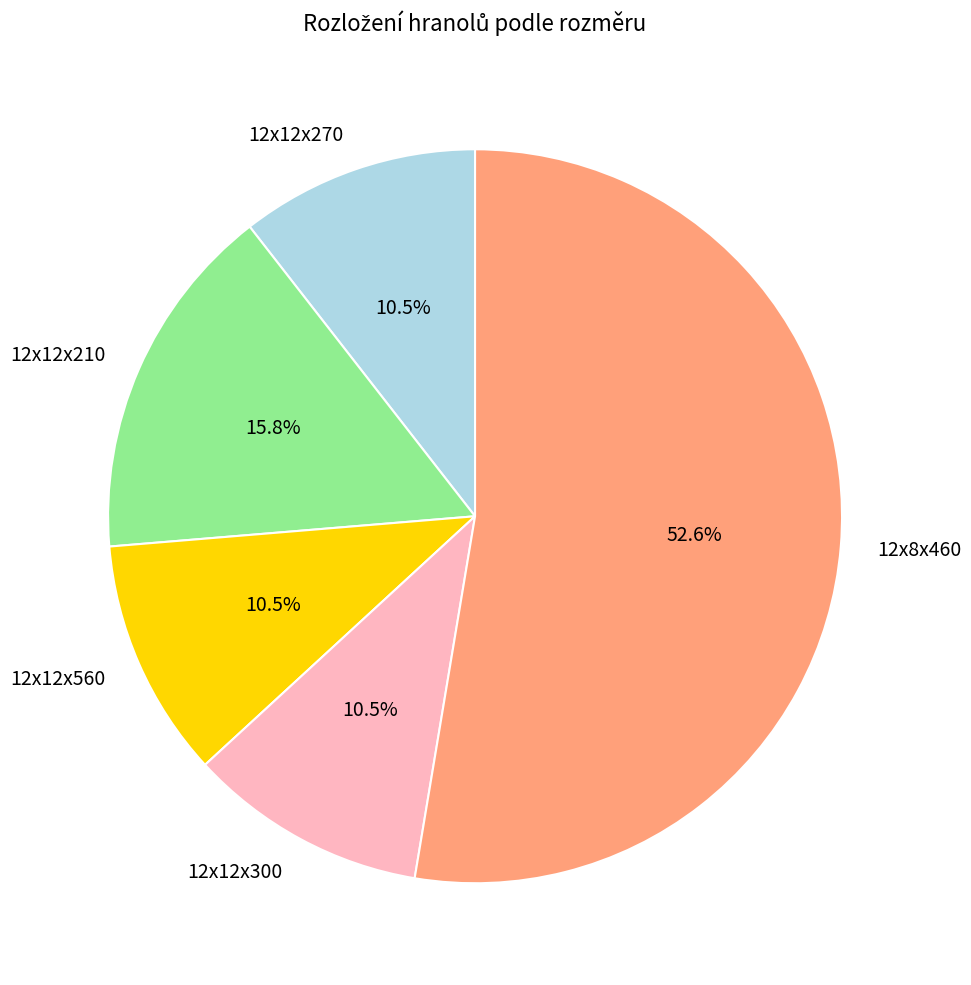

Which has a higher value, 12x8x460 or 12x12x270?

12x8x460